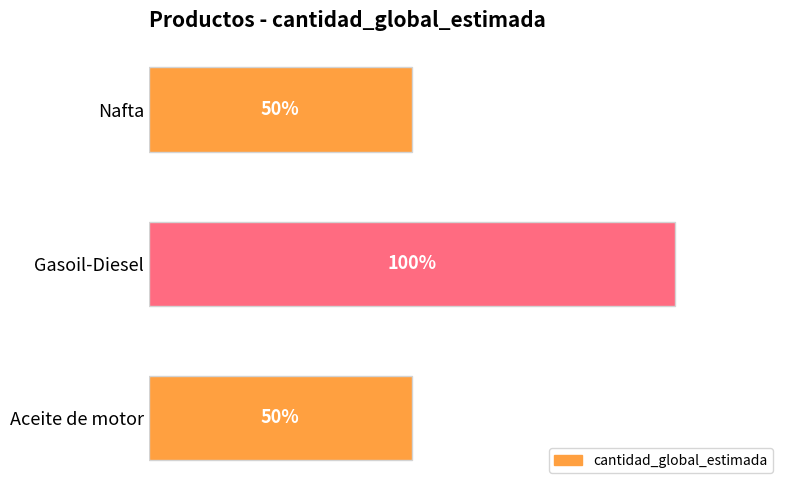

Between Gasoil-Diesel and Aceite de motor, which is larger?

Gasoil-Diesel